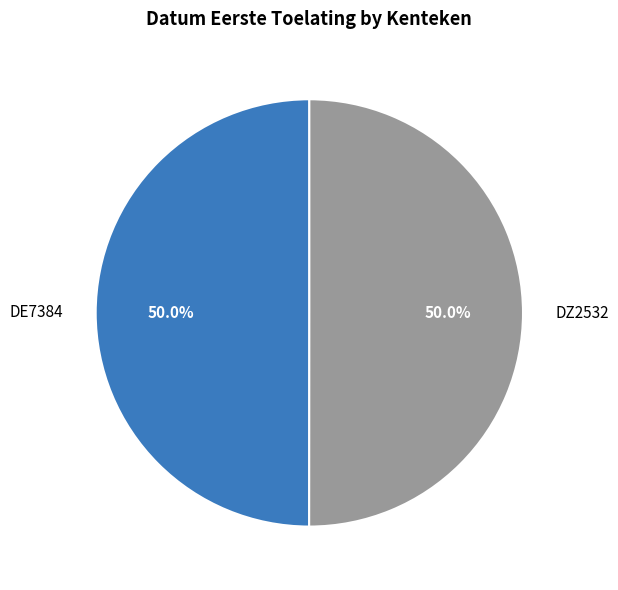

To the nearest percent, what percentage of the pie is DE7384?

50%